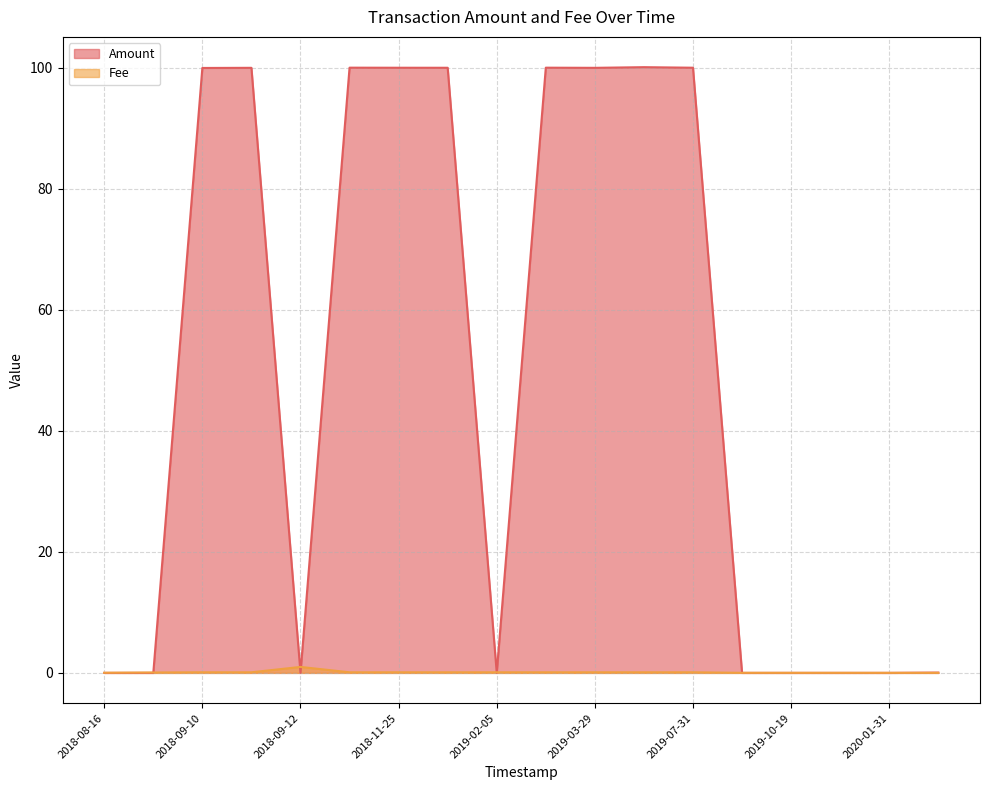

Which series has the largest range (max minus min)?

Amount